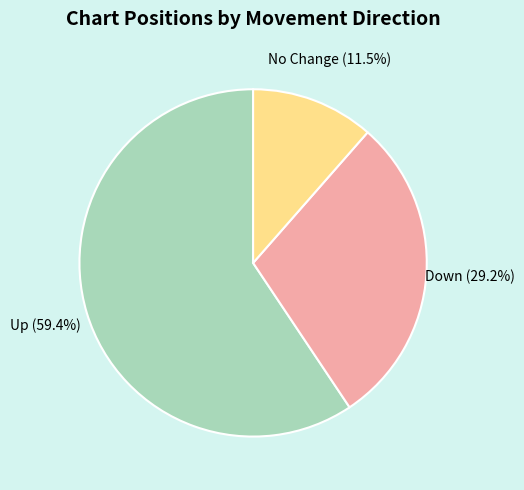

Is there a majority slice in this chart?

Yes